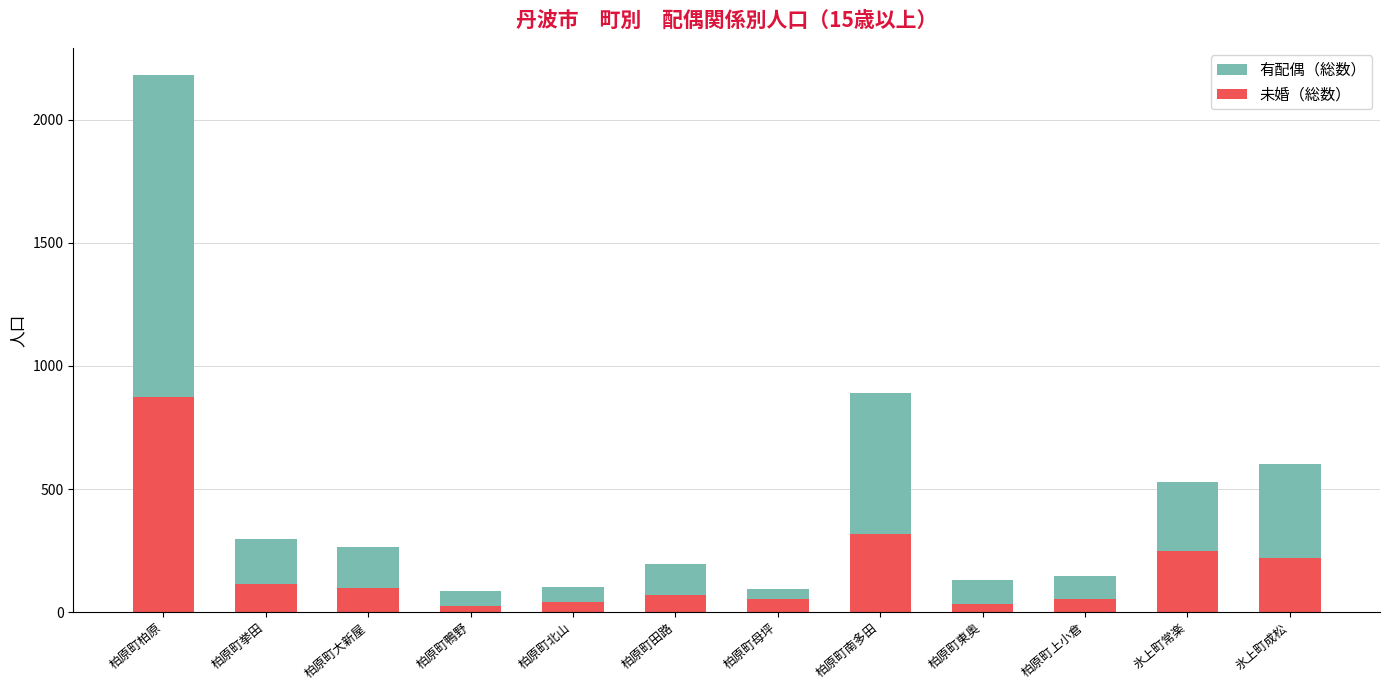

How many data points in 有配偶（総数） are less than 265?

6